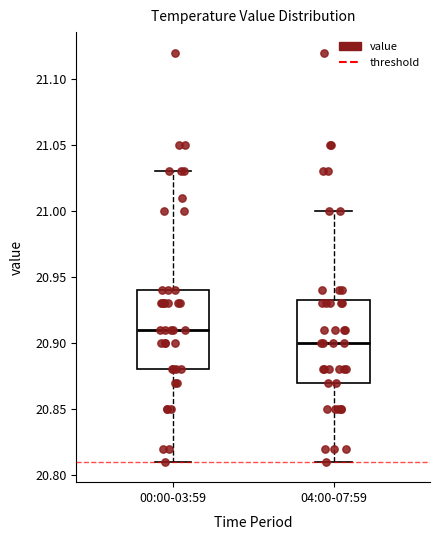

Where does the lower whisker of the box for 04:00-07:59 end on the y-axis? The values are not printed on the chart, so give them approximately, as read against the axis.

20.810